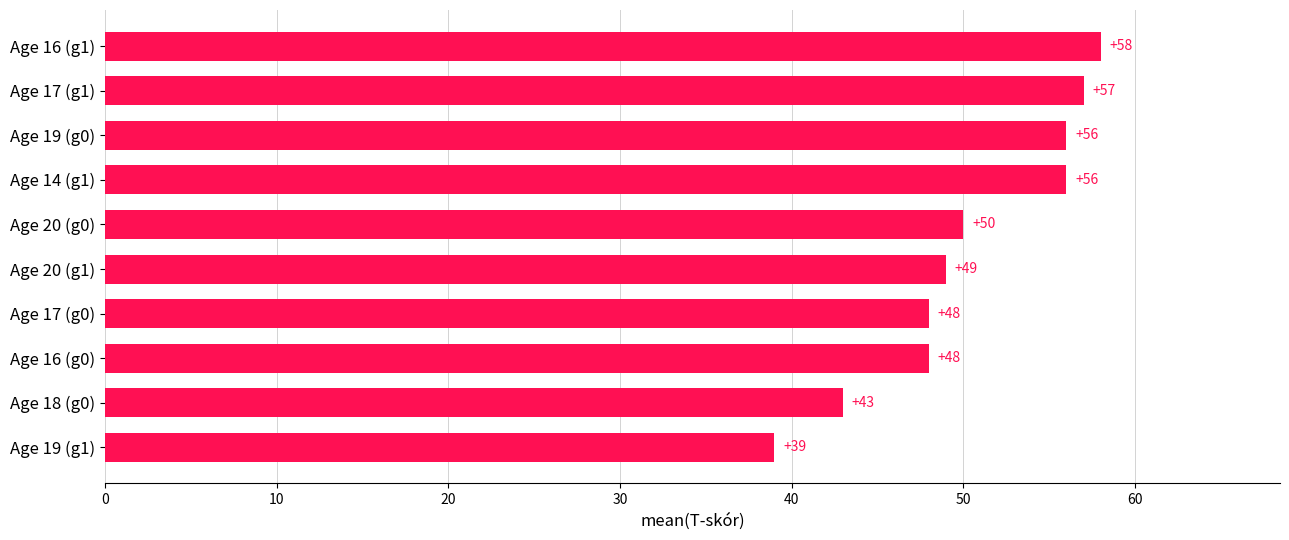

The chart shows a value of 56 at Age 14 (g1). True or false?

True